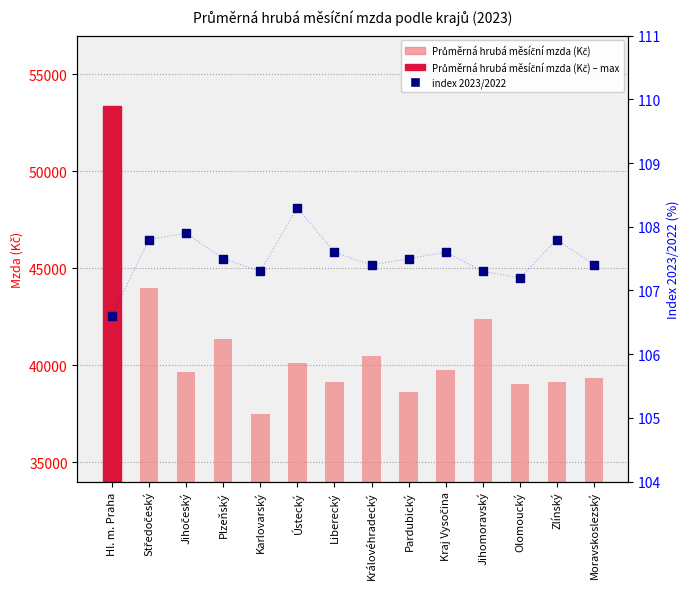

What is the total value across all series at Ústecký?

40230.3